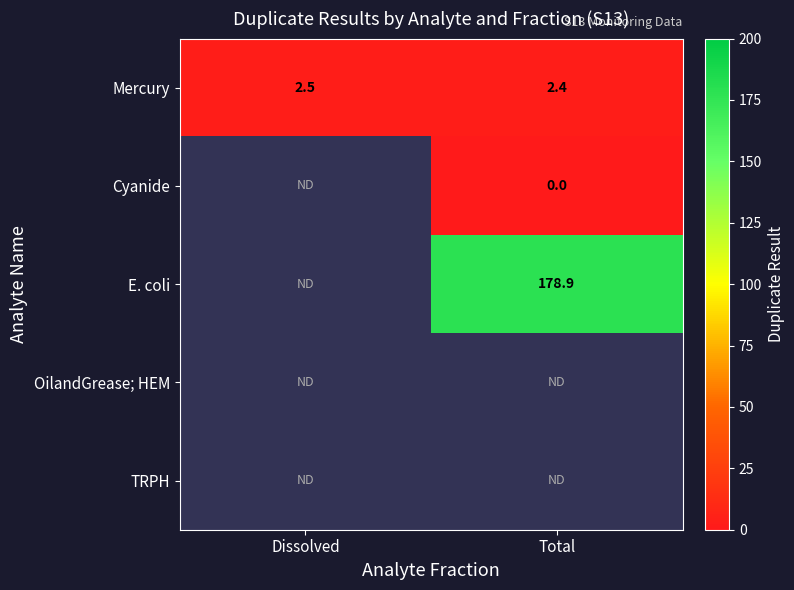

True or false: Mercury has a value of 2.5 at Dissolved.

True